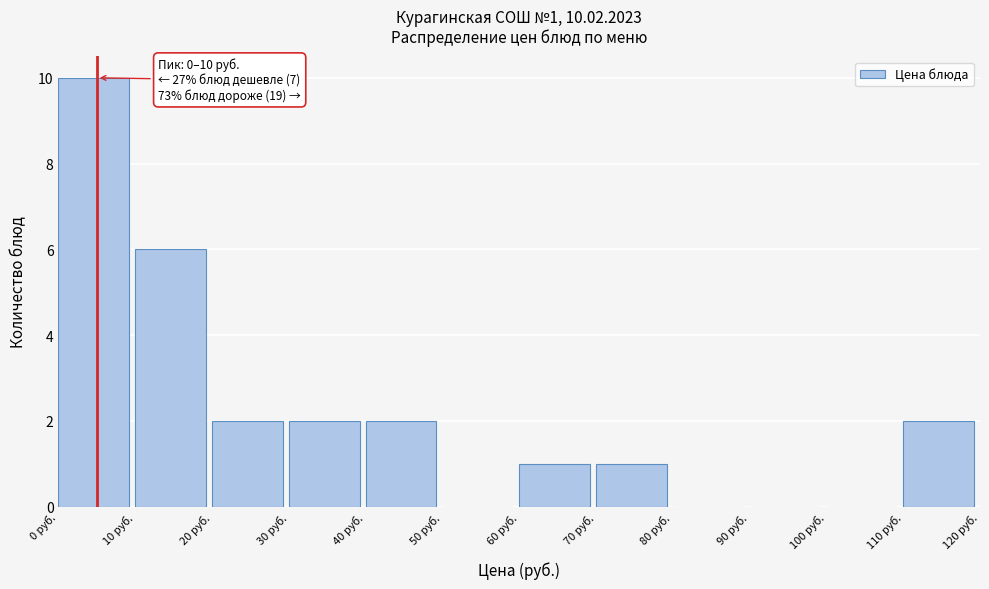

Over which range of the x-axis is the bar tallest?

0 to 10